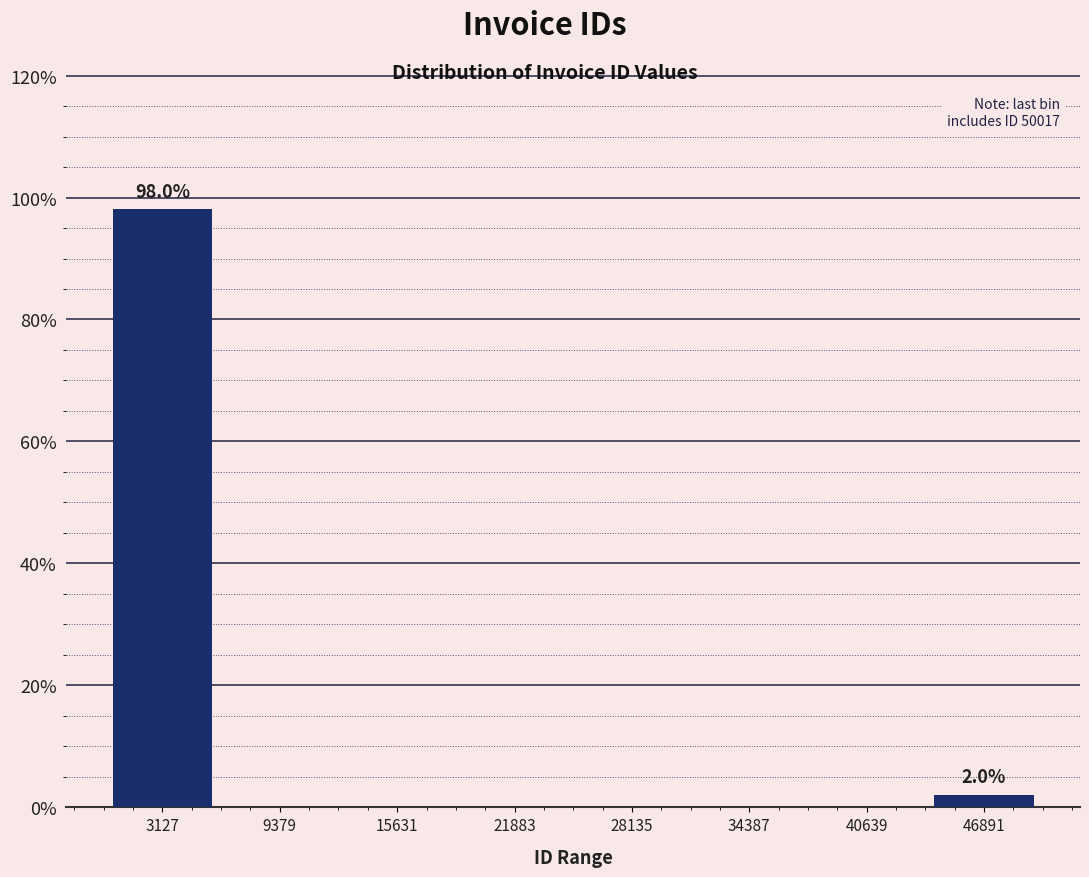

Which range on the x-axis has the tallest bar?

0 to 6000